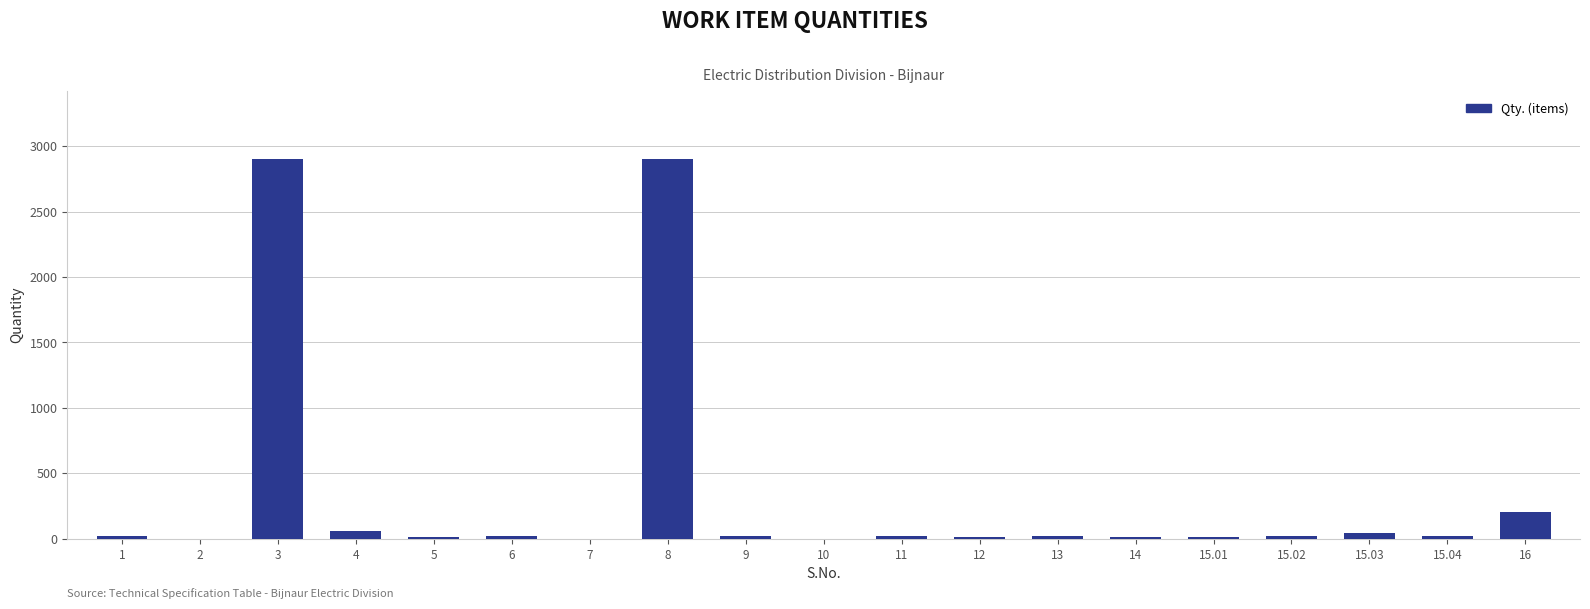

What is the sum of all values?

6307